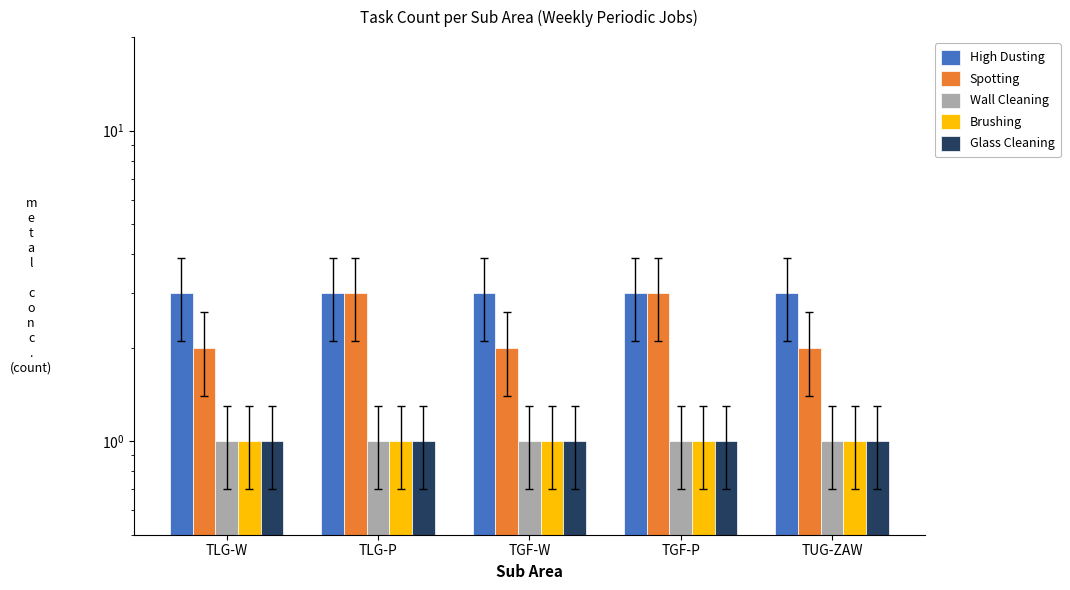

Which label corresponds to the smallest value in the chart?

TLG-W